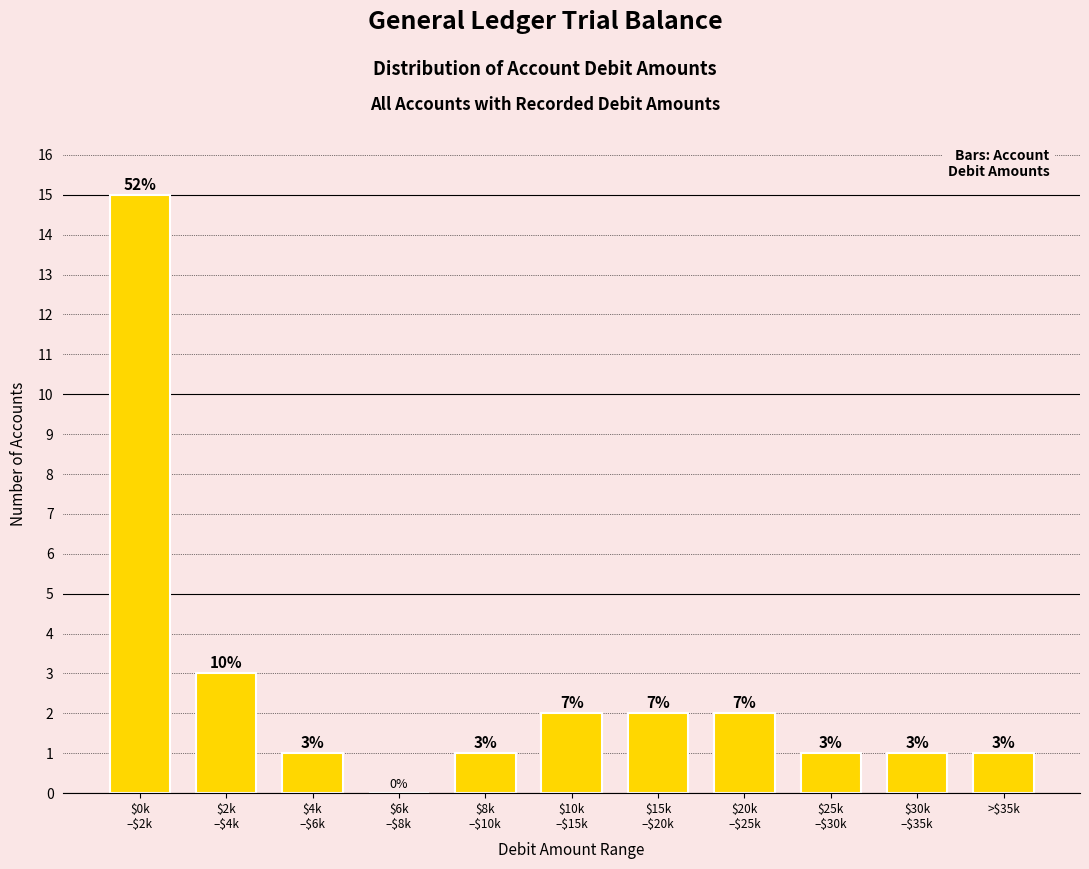

What is the maximum value shown in the chart?

15